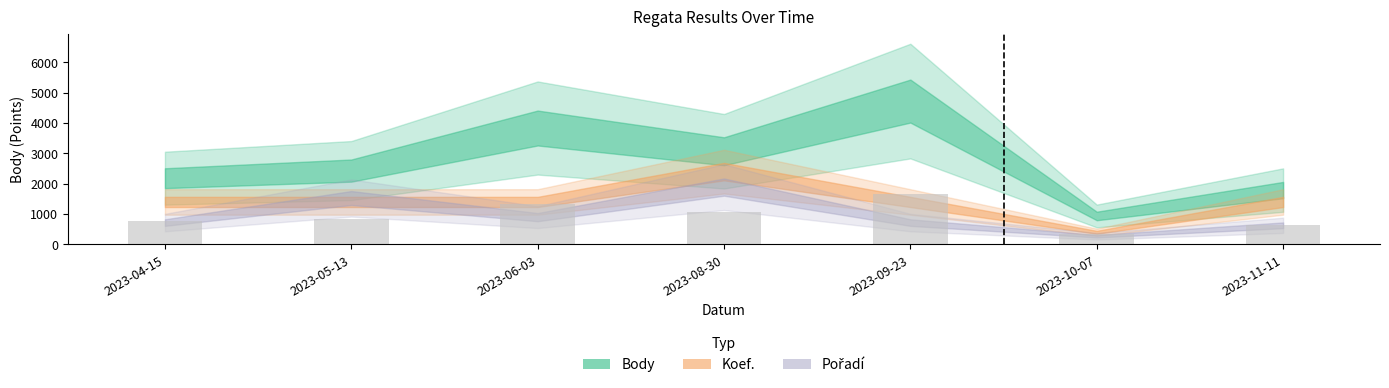

Which category has the highest value across all series?

2023-09-23